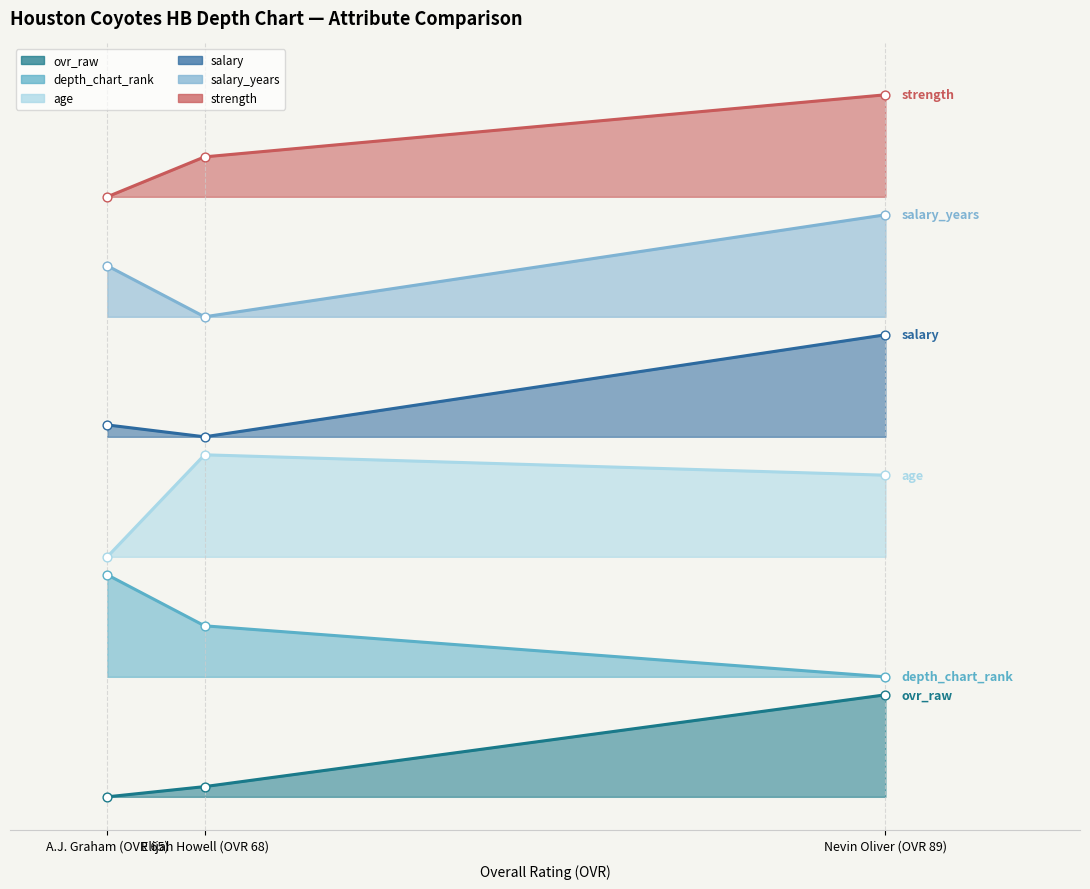

What are all the series names shown in the legend?

depth_chart_rank, age, salary, strength